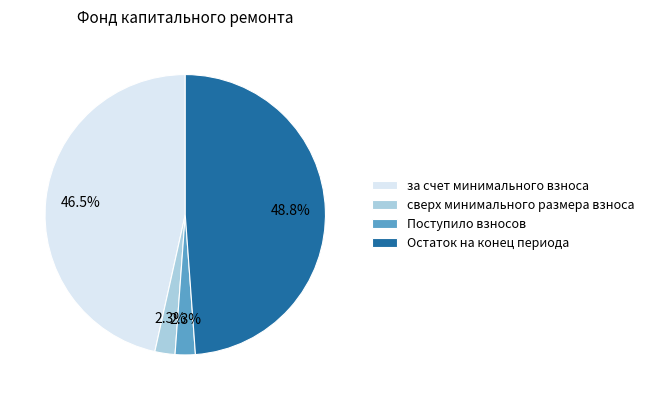

To the nearest percent, what percentage of the pie is Поступило взносов?

2%